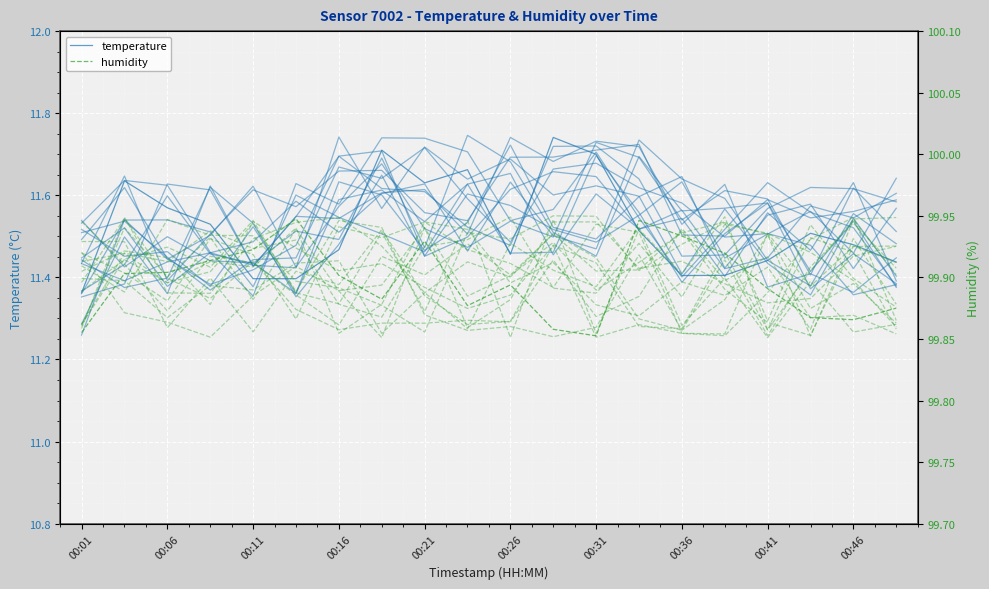

What is the sum of all humidity values?

1997.9